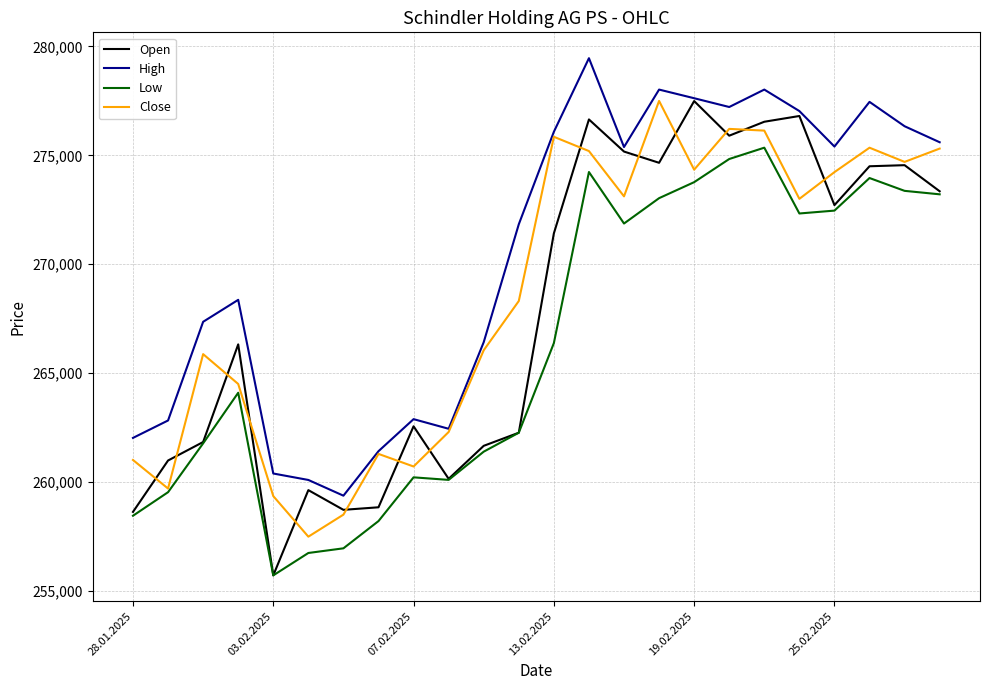

Rank the series by their average value, from highest to lowest.

High, Close, Open, Low